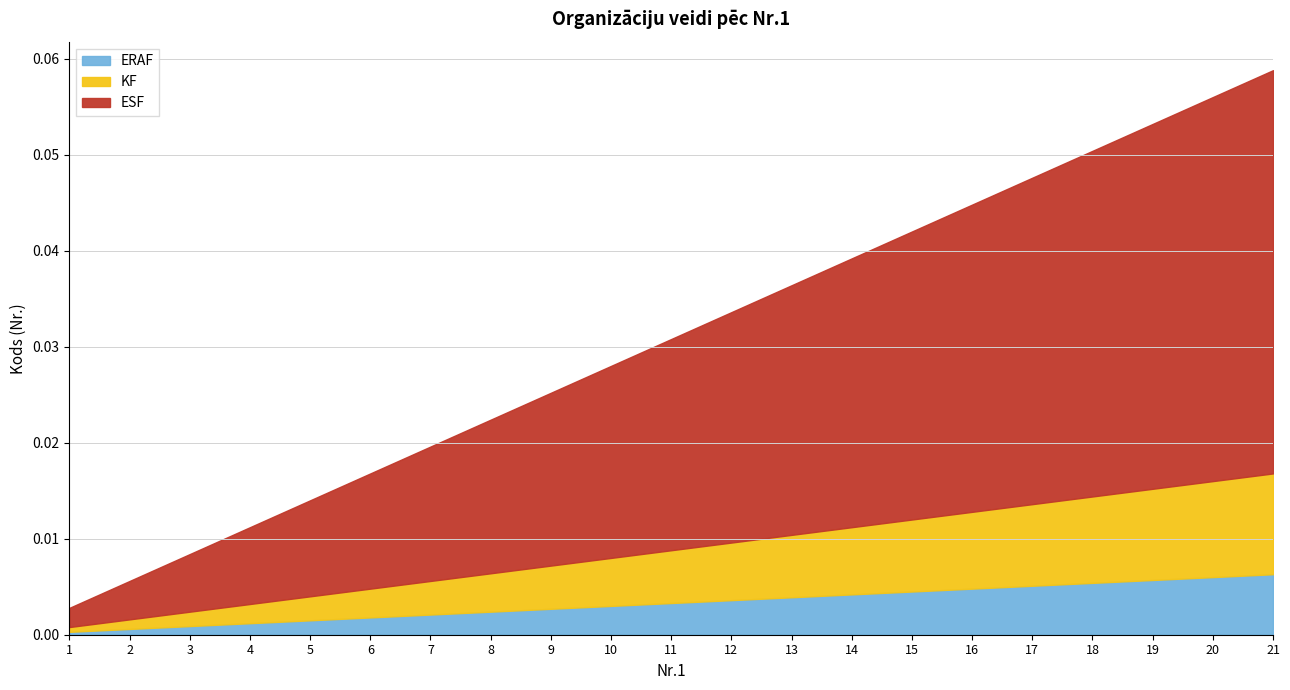

The value of KF at 2 is 1. True or false?

False